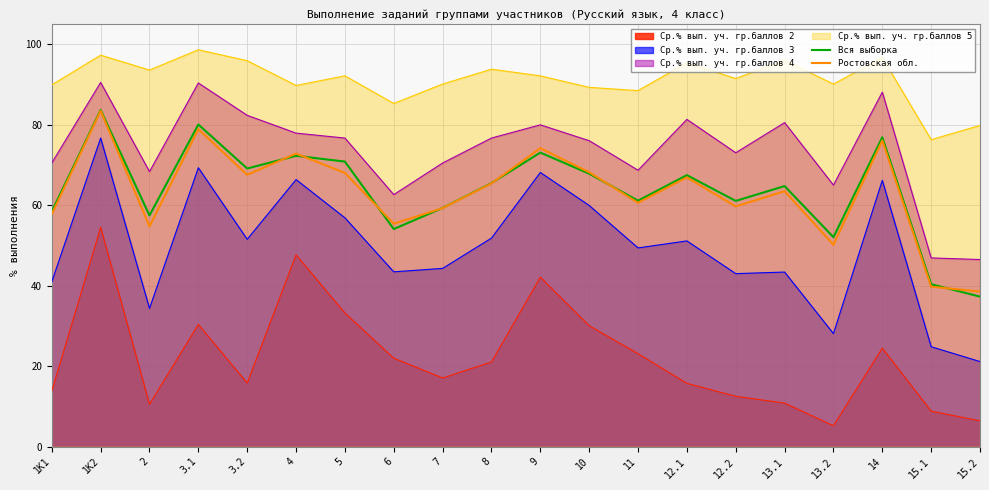

Where do Ростовская обл. and Вся выборка first cross each other?

3.2 and 4